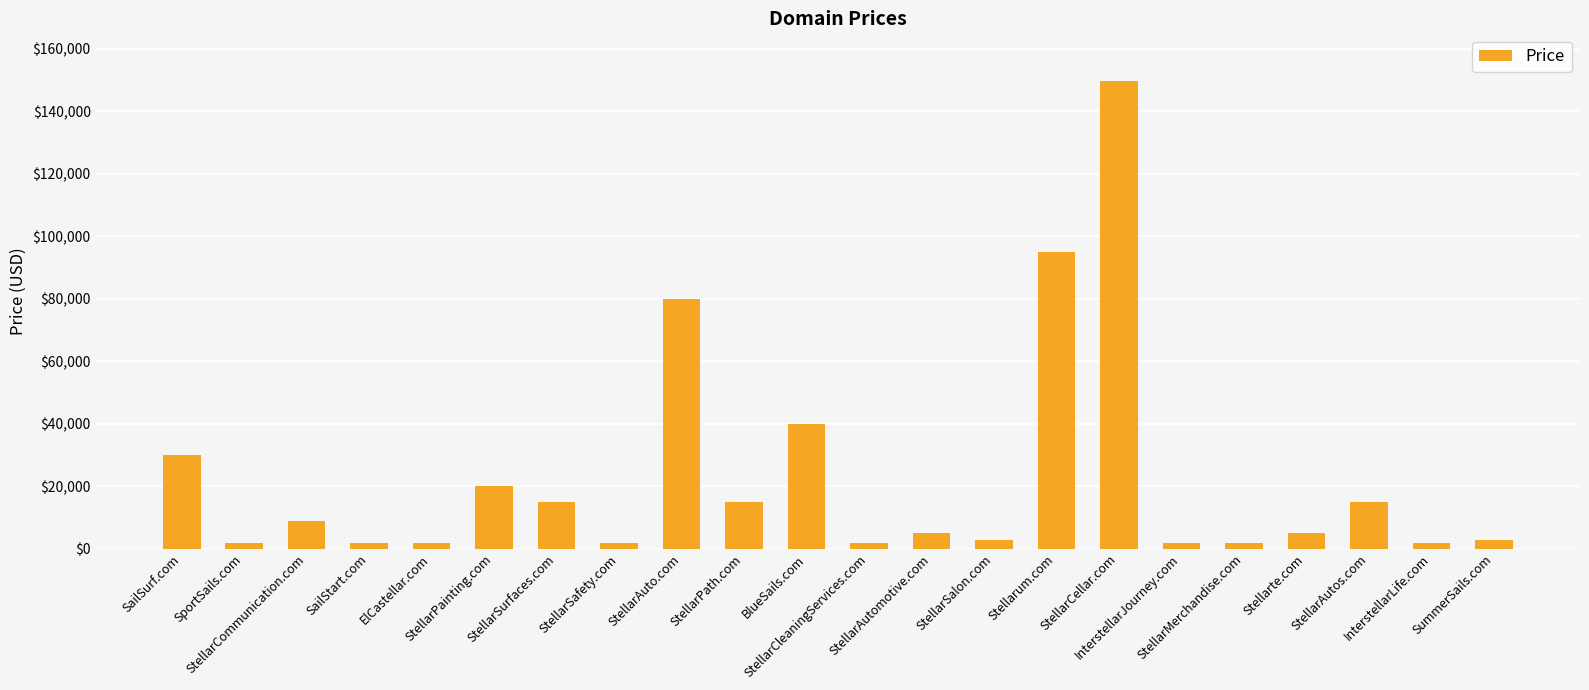

True or false: the data shows 25823 at BlueSails.com.

False